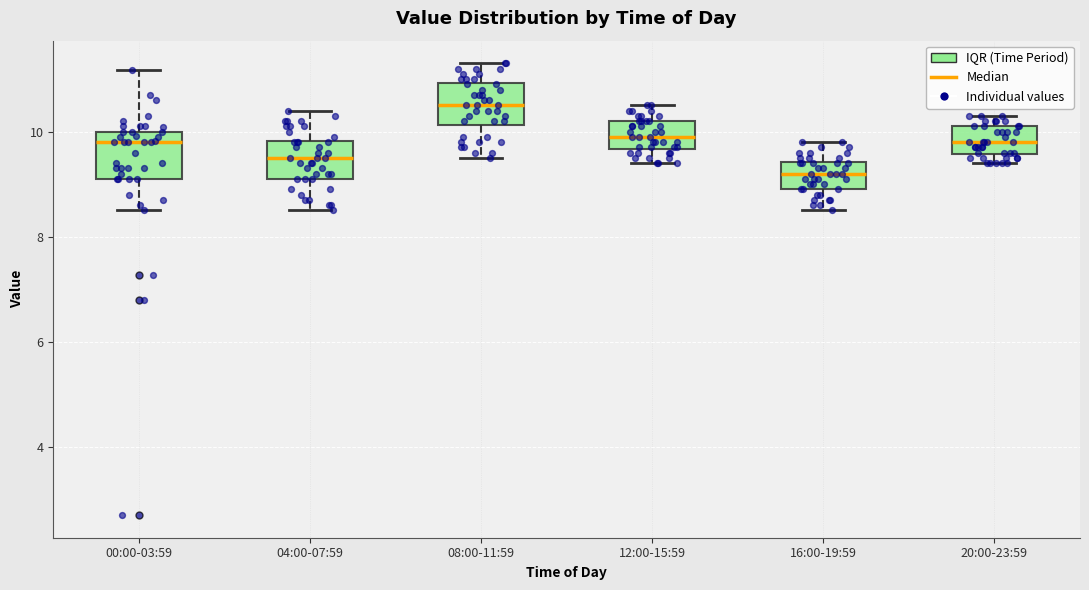

Reading left to right, transcribe this box plot: for each box, give where its median line is, the range the box spans, and where its two whiskers end, as read against the y-axis. The values are not printed on the chart, so give them approximately, as read against the axis.

00:00-03:59: median 9.8, box 9.2 to 10.0, whiskers 8.6 to 11.2
04:00-07:59: median 9.6, box 9.2 to 9.8, whiskers 8.6 to 10.4
08:00-11:59: median 10.6, box 10.2 to 11.0, whiskers 9.6 to 11.4
12:00-15:59: median 10.0, box 9.6 to 10.2, whiskers 9.4 to 10.6
16:00-19:59: median 9.2, box 9.0 to 9.4, whiskers 8.6 to 9.8
20:00-23:59: median 9.8, box 9.6 to 10.2, whiskers 9.4 to 10.4